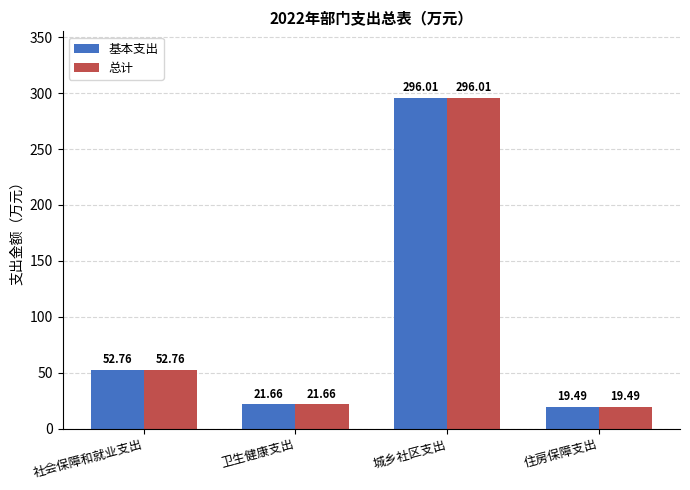

Read the 基本支出 value at 卫生健康支出.

21.7